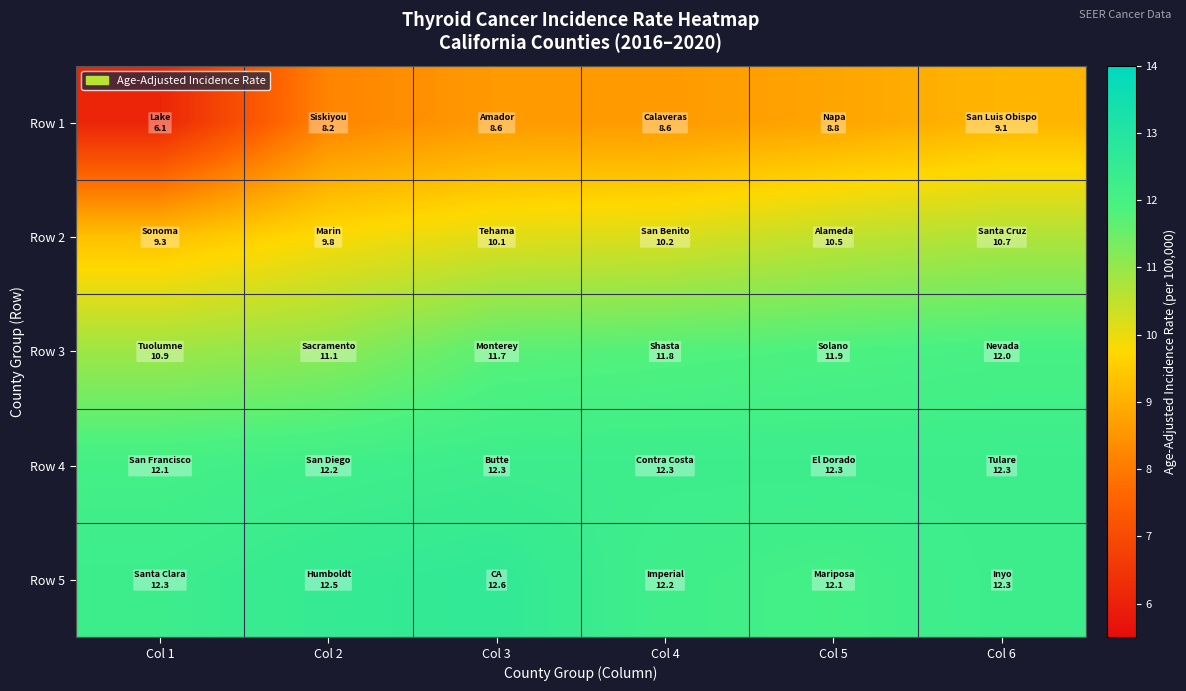

Rank the series by their maximum value, from lowest to highest.

Row 1, Row 2, Row 3, Row 4, Row 5